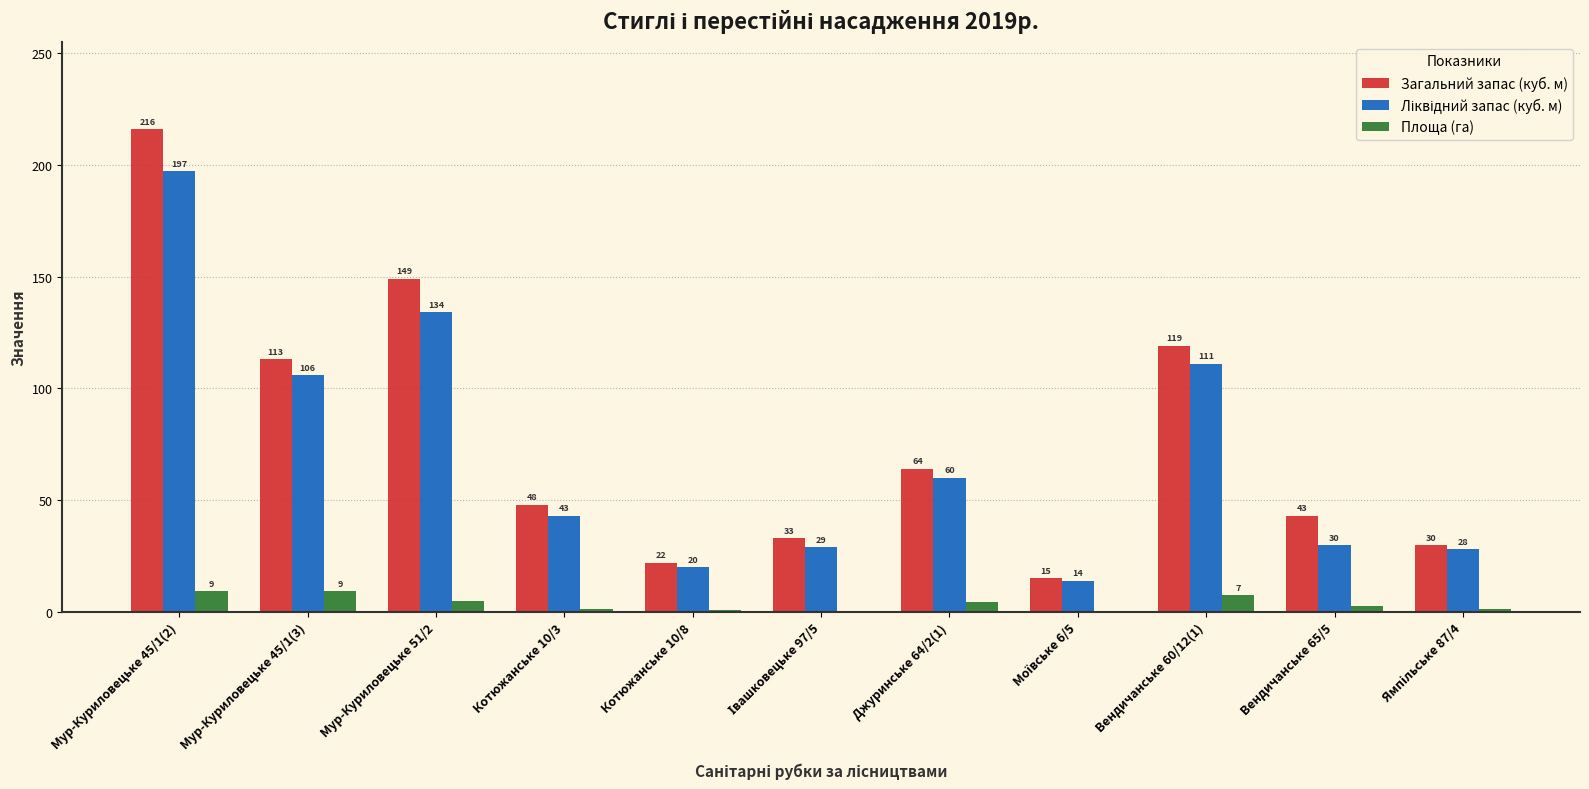

What is the maximum value shown in the chart?

216.0